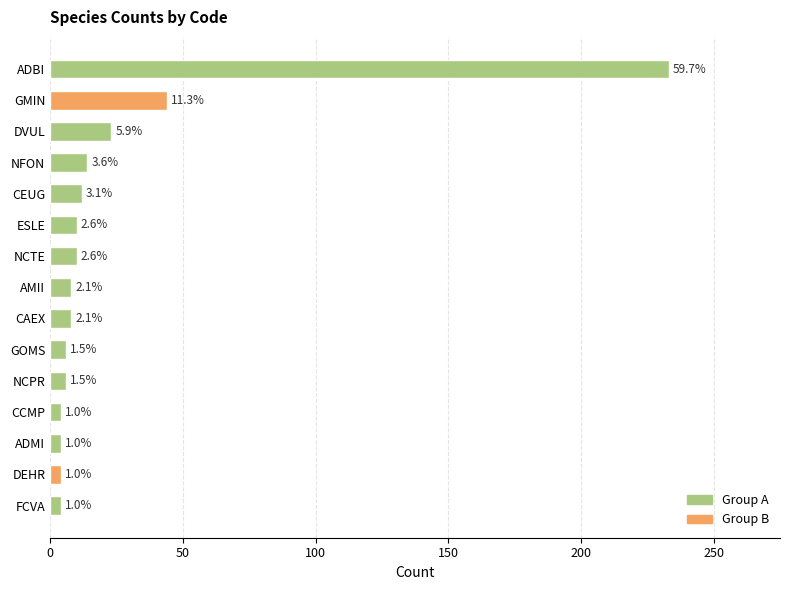

What is the sum of all values?

390